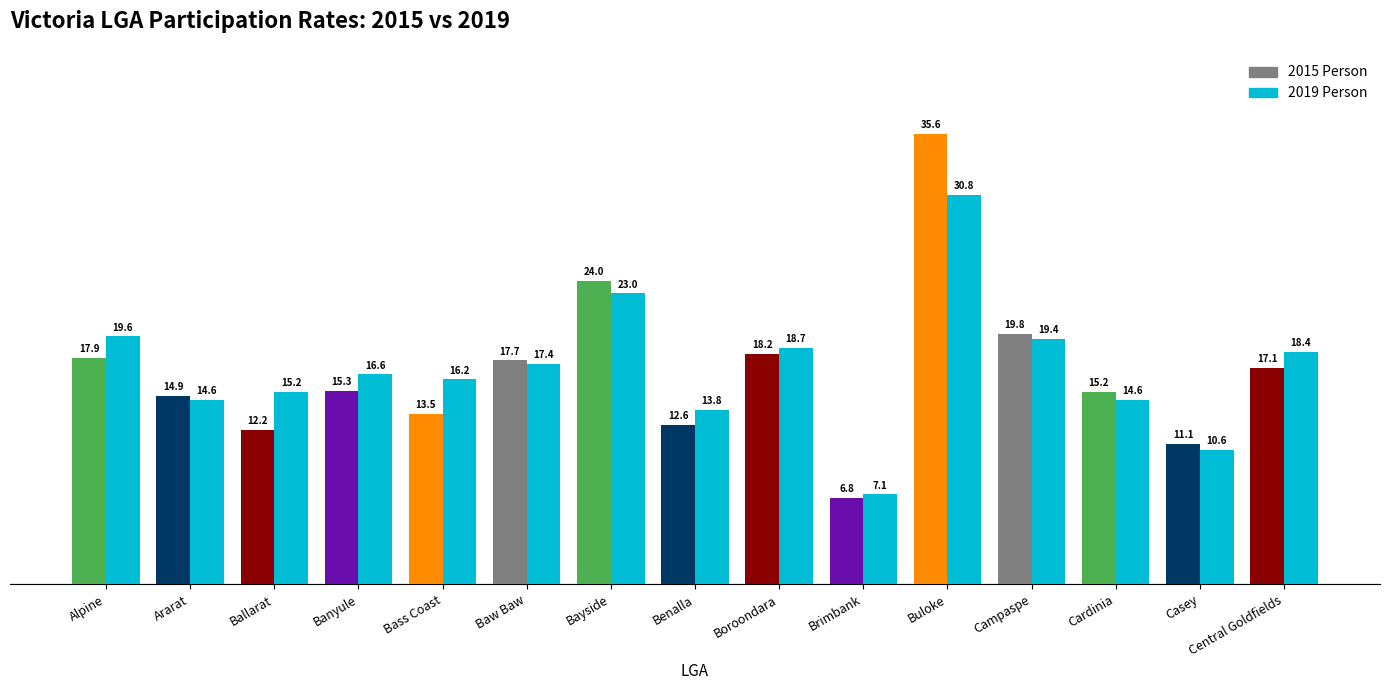

What position from the right is Bayside?

9